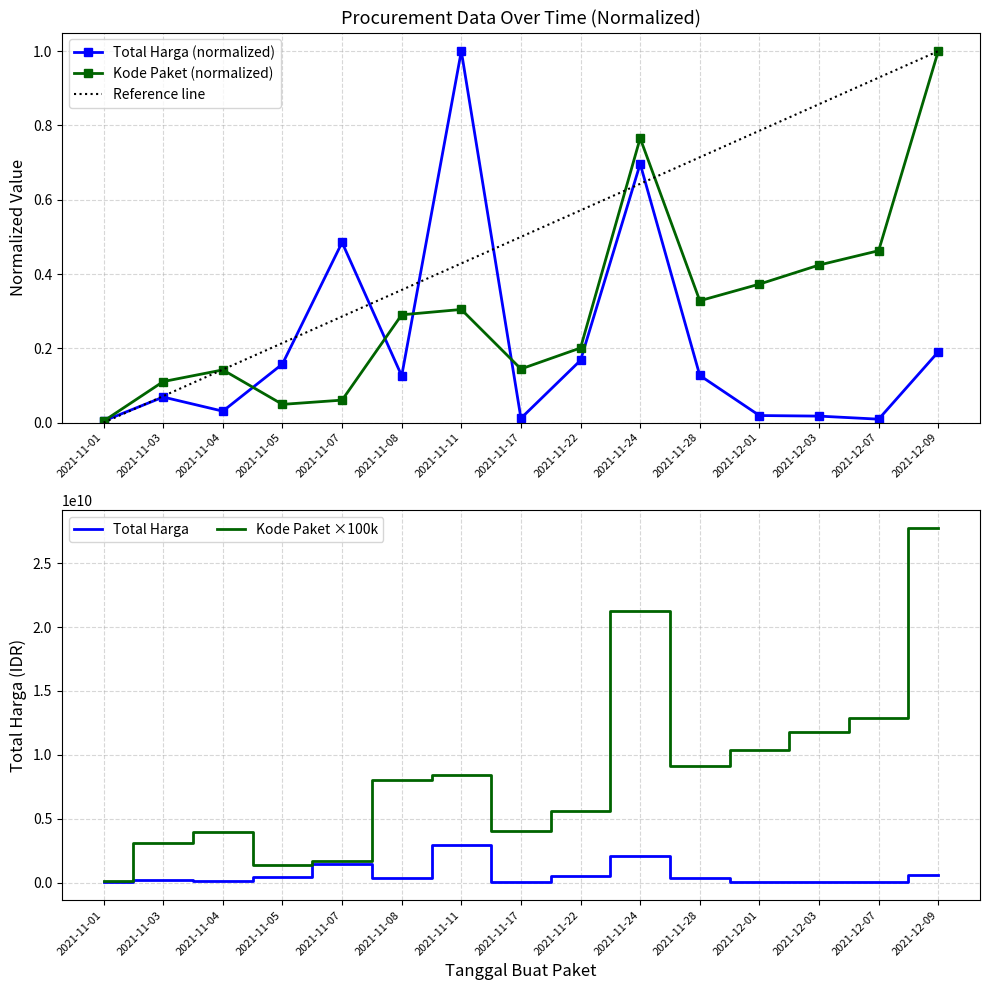

Which series has the largest range (max minus min)?

Kode Paket